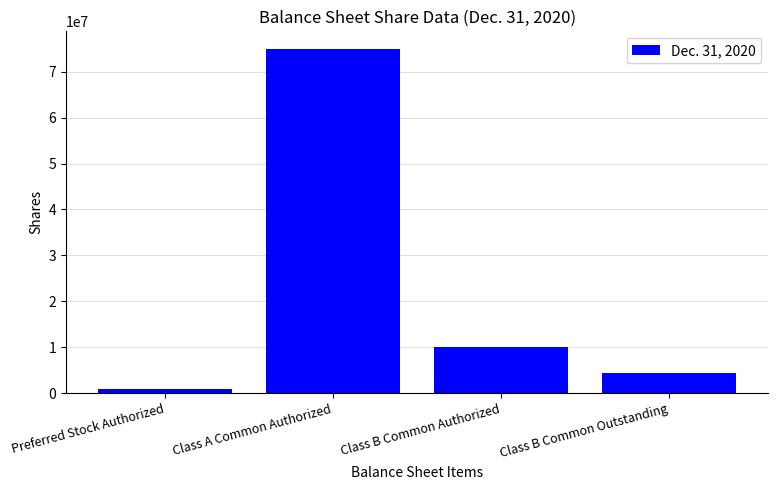

Are the bars horizontal?

No